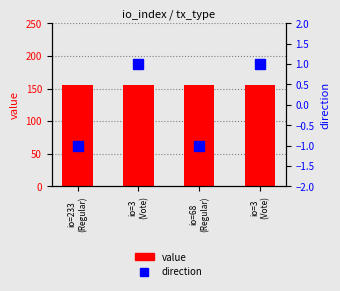

The direction series shows -0.5 at io=233
(Regular). True or false?

False